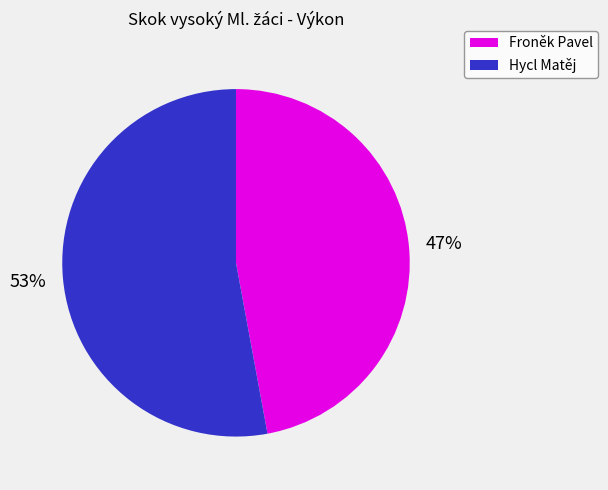

To the nearest percent, what portion does Froněk Pavel represent?

47%